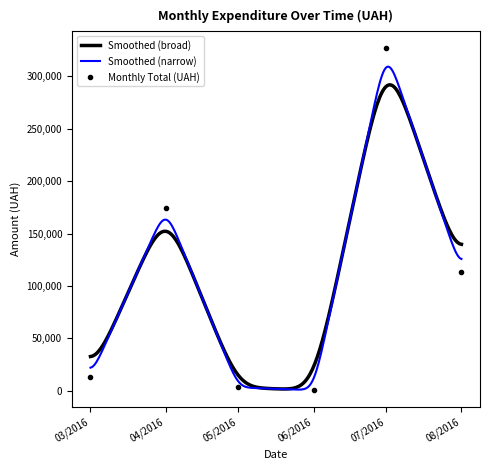

What is the sum of all values?

630977.9